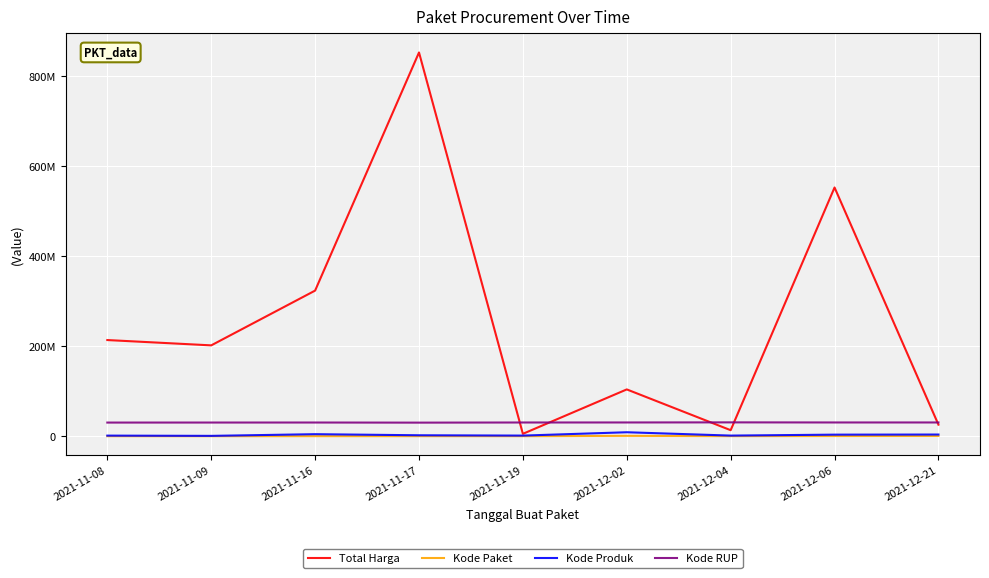

What are all the series names shown in the legend?

Total Harga, Kode Paket, Kode Produk, Kode RUP